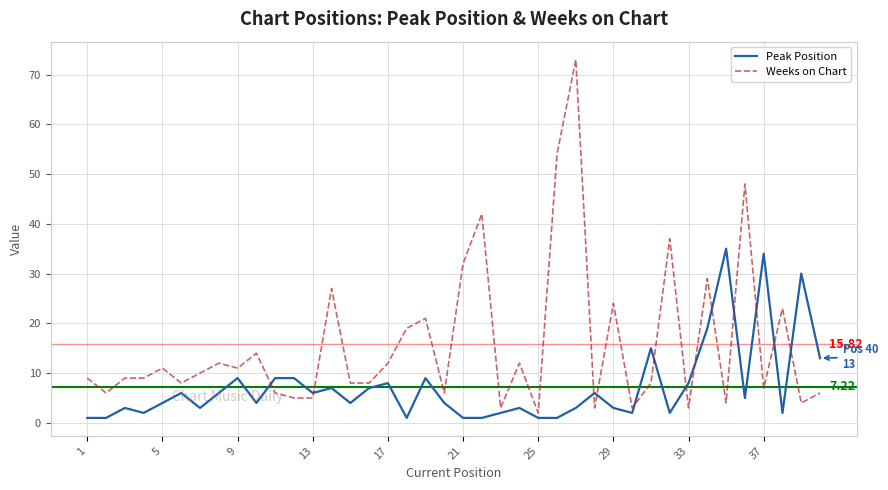

Which series has the largest range (max minus min)?

Weeks on Chart